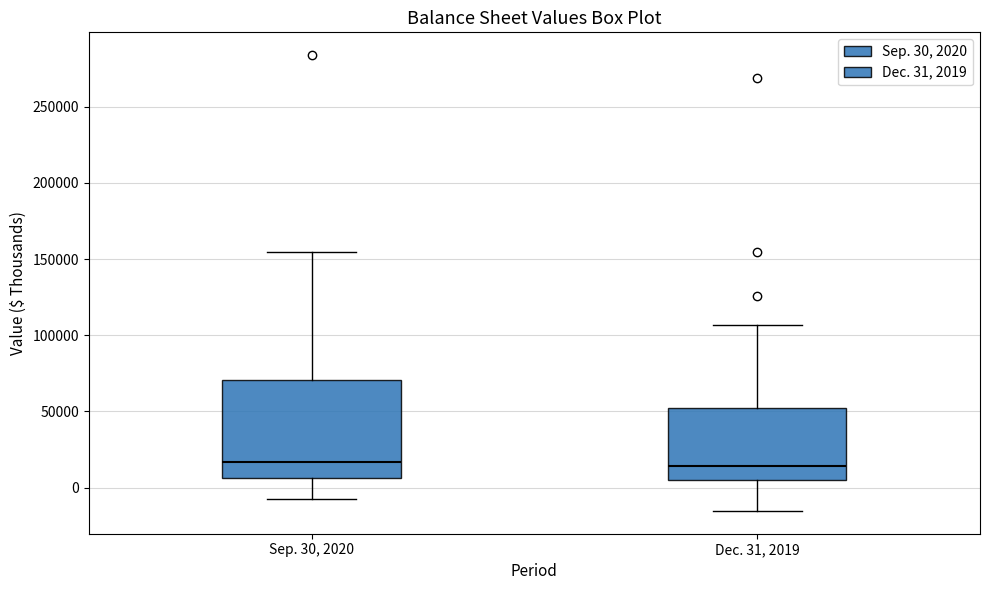

Which box is the tallest, from its lower edge to its upper edge?

Sep. 30, 2020